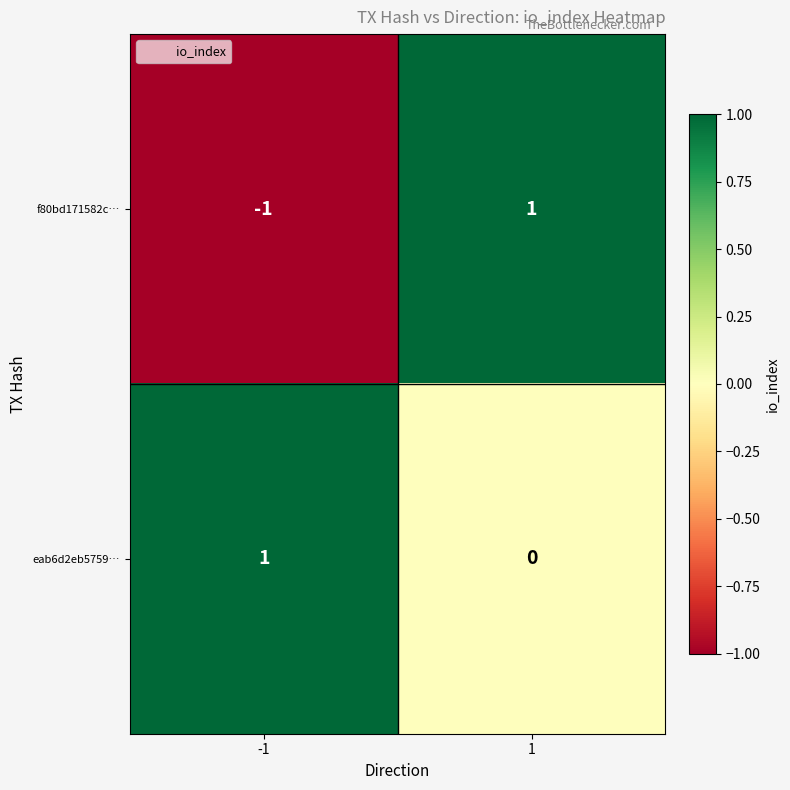

True or false: f80bd171582c… has a value of 1 at 1.

True